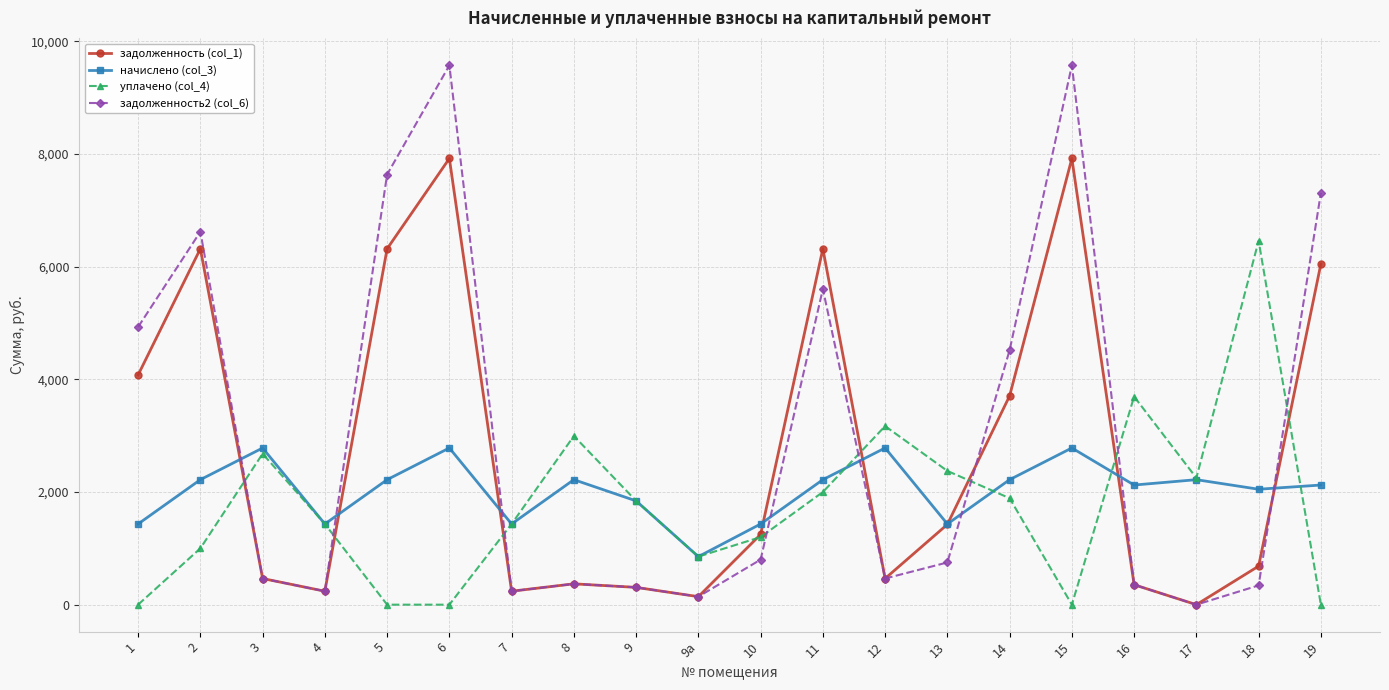

Between which two adjacent categories do задолженность2 (col_6) and уплачено (col_4) first intersect?

2 and 3